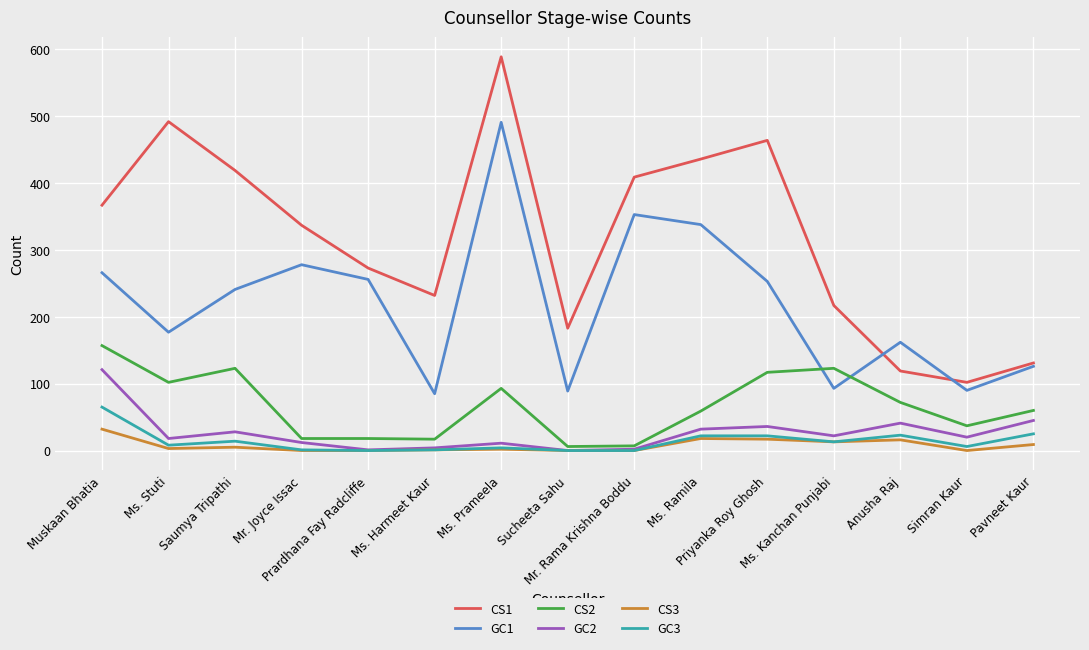

The value of CS3 at Priyanka Roy Ghosh is 17. True or false?

True